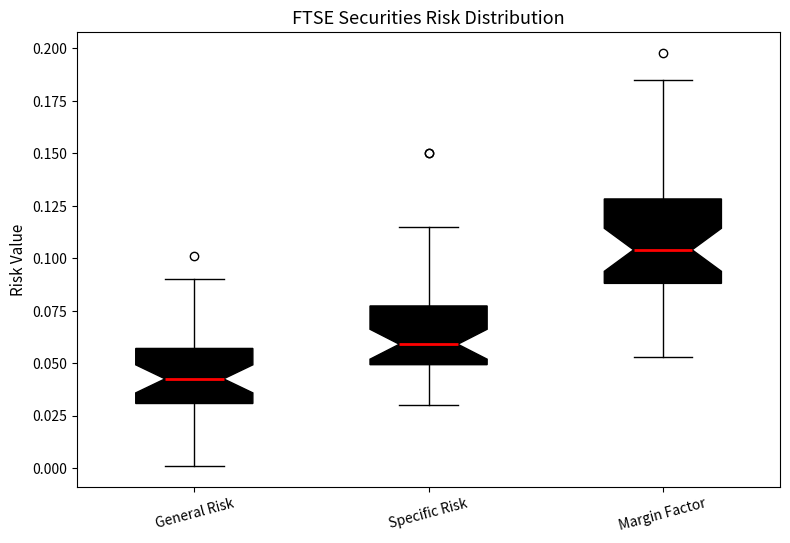

Reading left to right, transcribe this box plot: for each box, give where its median line is, the range the box spans, and where its two whiskers end, as read against the y-axis. The values are not printed on the chart, so give them approximately, as read against the axis.

General Risk: median 0.045, box 0.030 to 0.055, whiskers 0.000 to 0.090
Specific Risk: median 0.060, box 0.050 to 0.075, whiskers 0.030 to 0.115
Margin Factor: median 0.105, box 0.090 to 0.130, whiskers 0.055 to 0.185